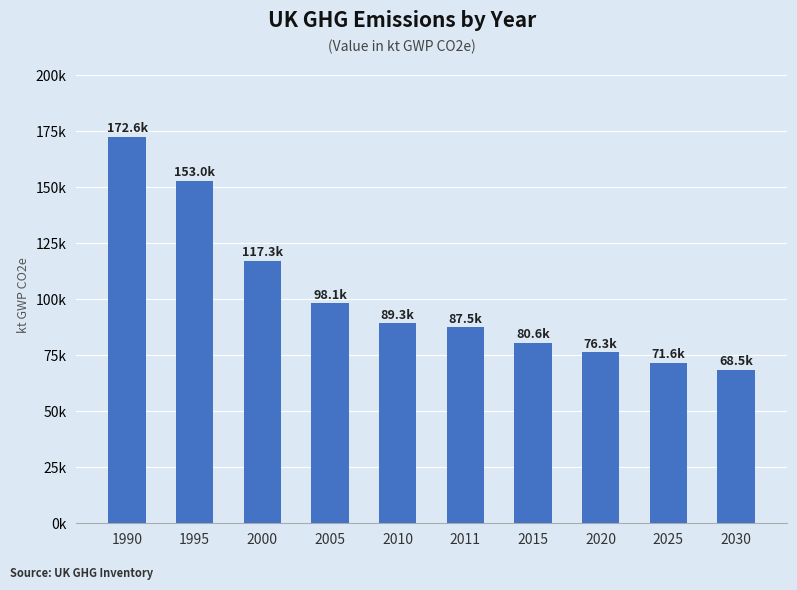

Are the bars horizontal?

No